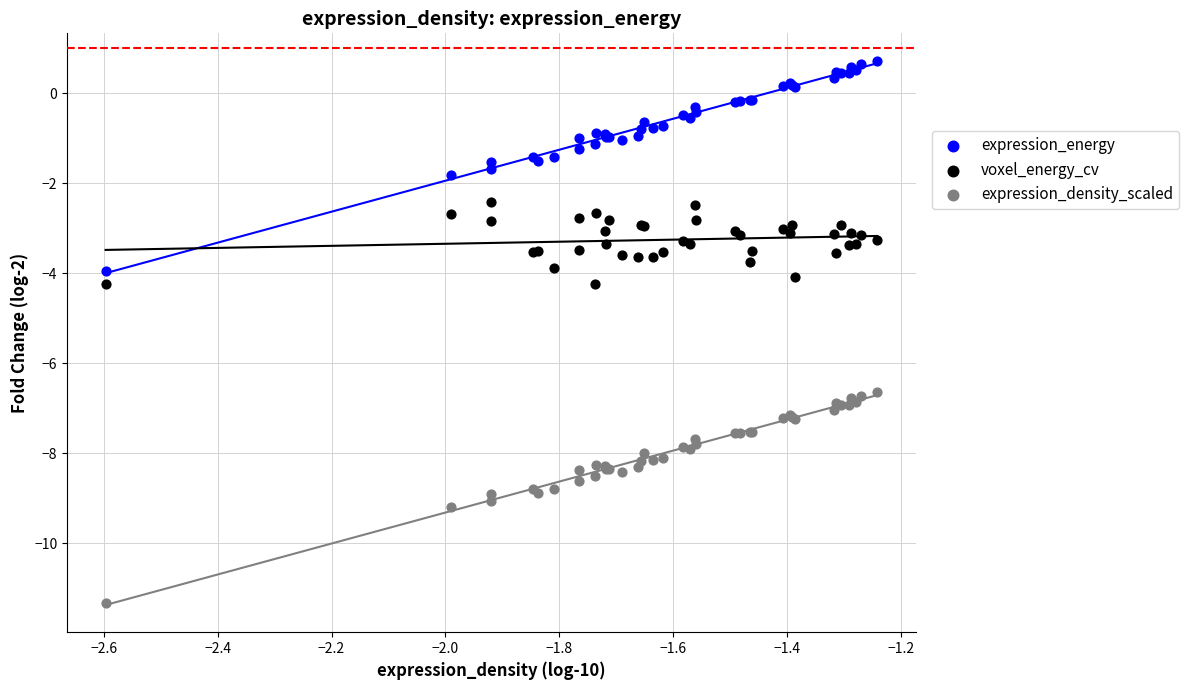

Which series reaches the maximum Y coordinate?

expression_energy